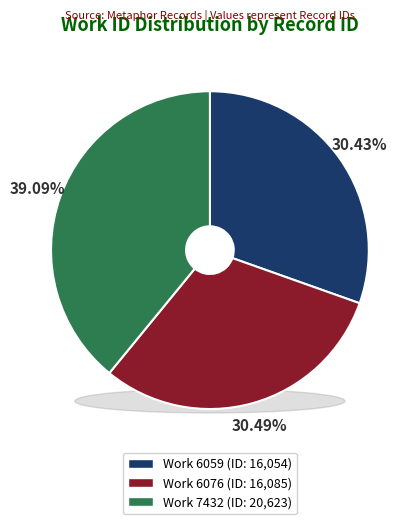

To the nearest percent, what percentage of the pie is 6059?

30%